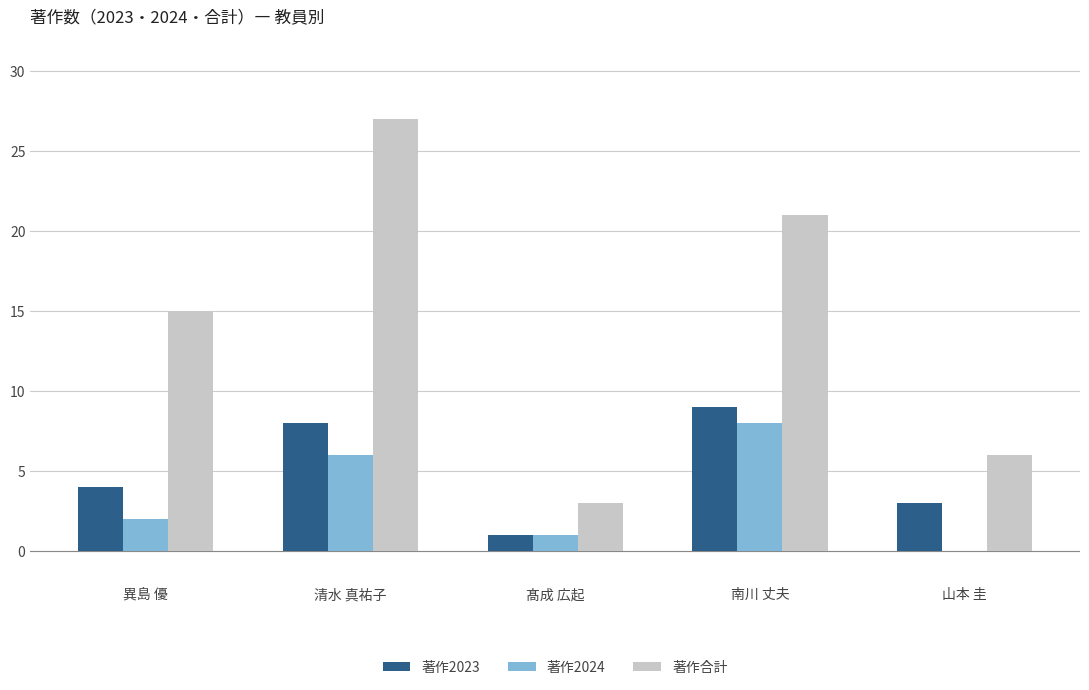

Where is 著作2023 nearest to the value 5?

異島 優